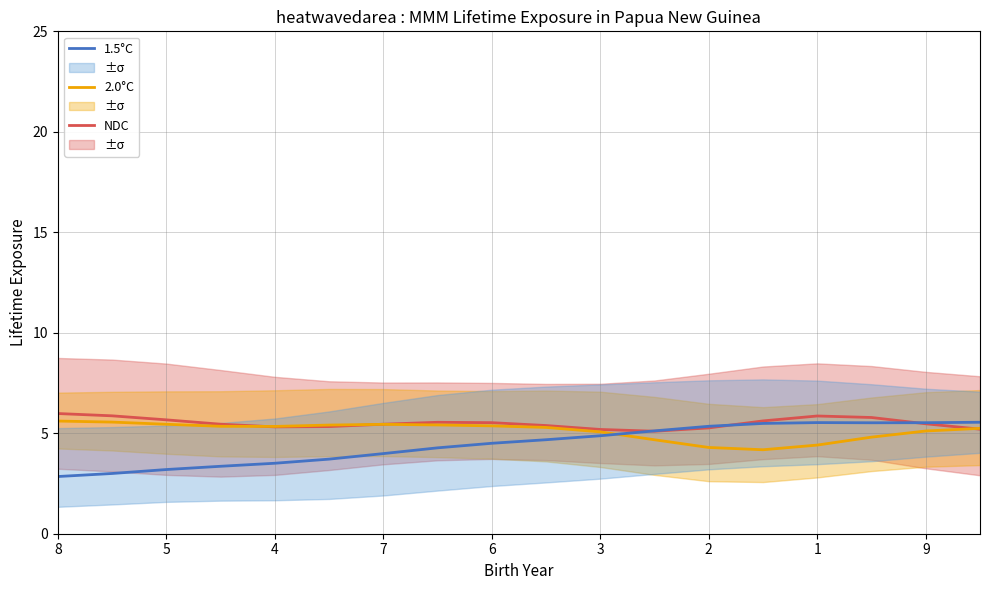

What is the maximum value for 2.0°C?

5.6